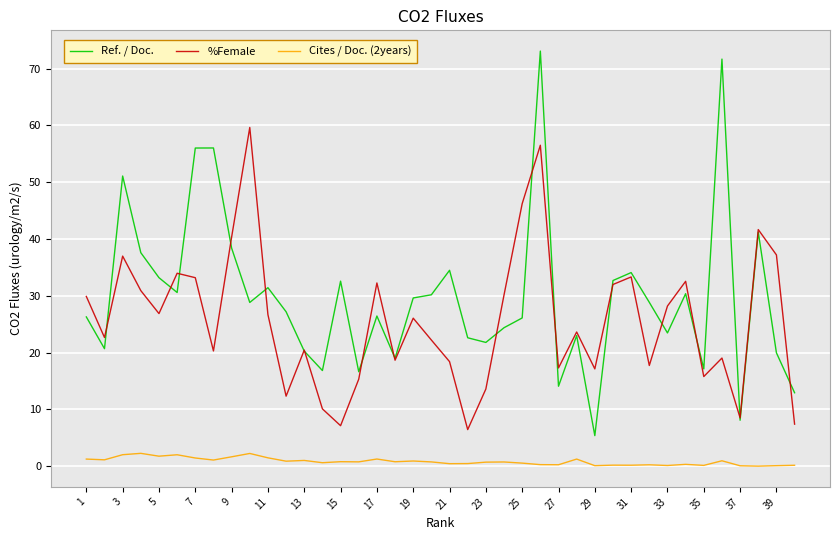

True or false: Cites / Doc. (2years) and %Female intersect in this chart.

False